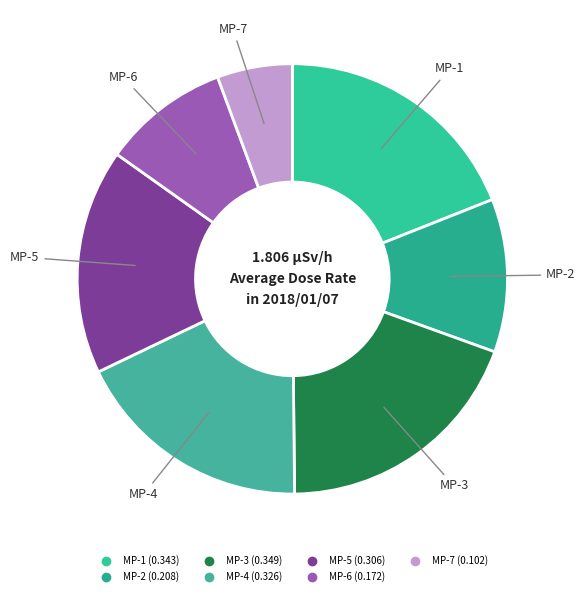

Between MP-1 and MP-2, which is larger?

MP-1